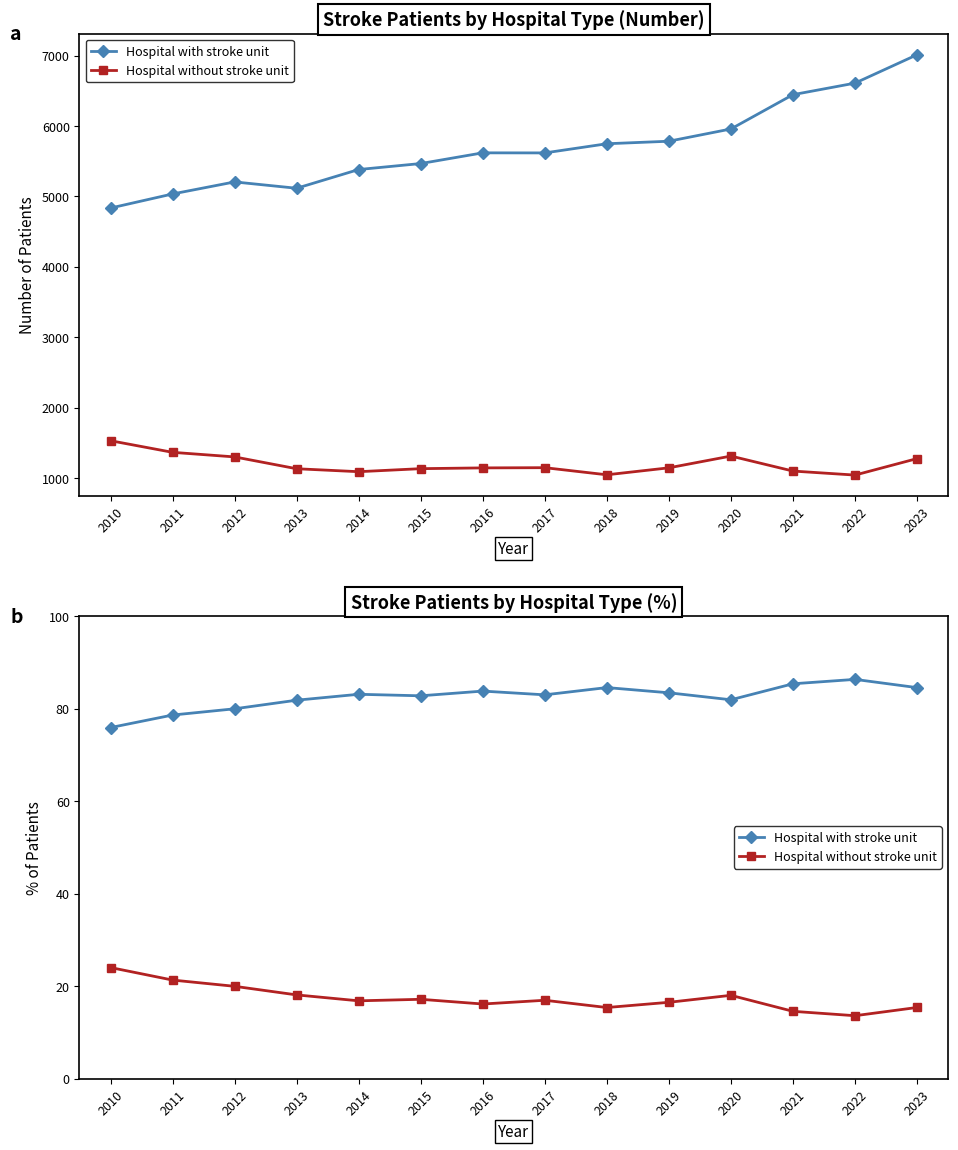

How many interior local valleys does the Hospital without stroke unit series have?

4